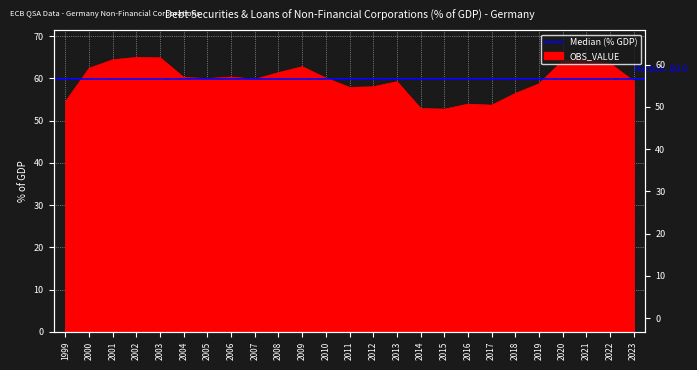

What is the difference between the maximum and minimum values?

12.2